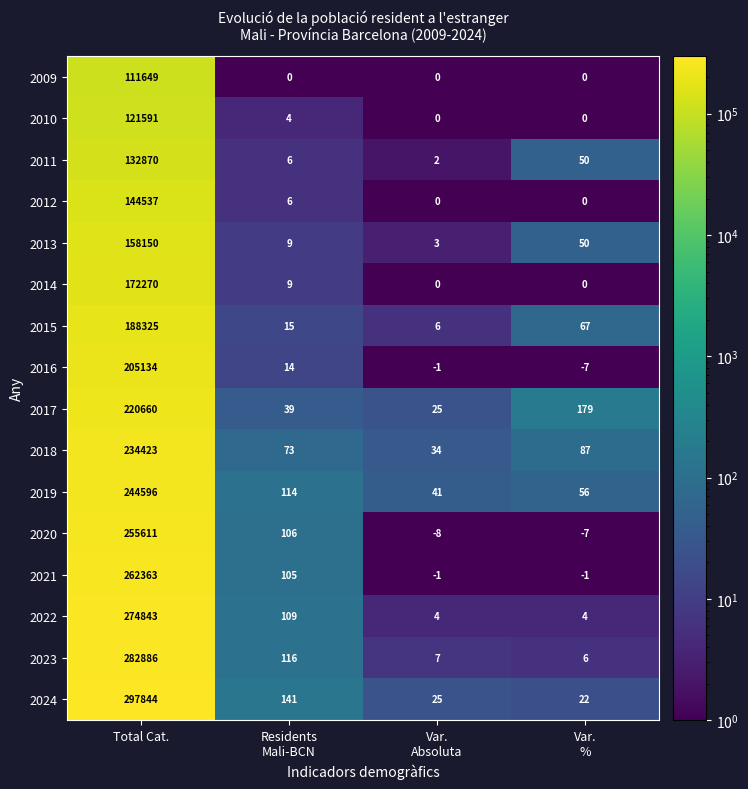

What is the lowest value of the 2020 series?

-8